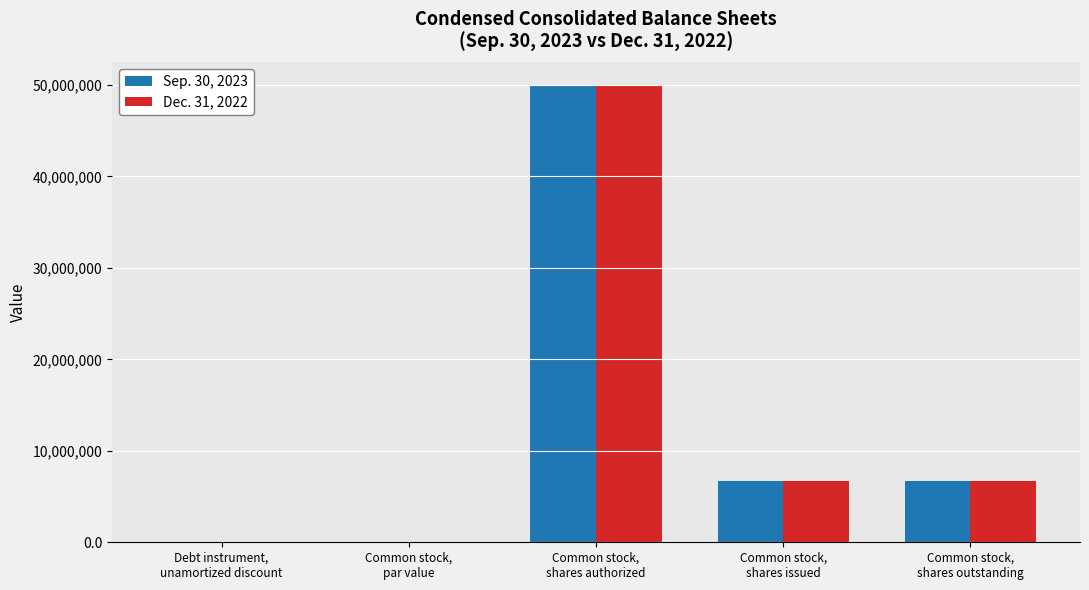

What is the highest value of the Sep. 30, 2023 series?

50000000.0